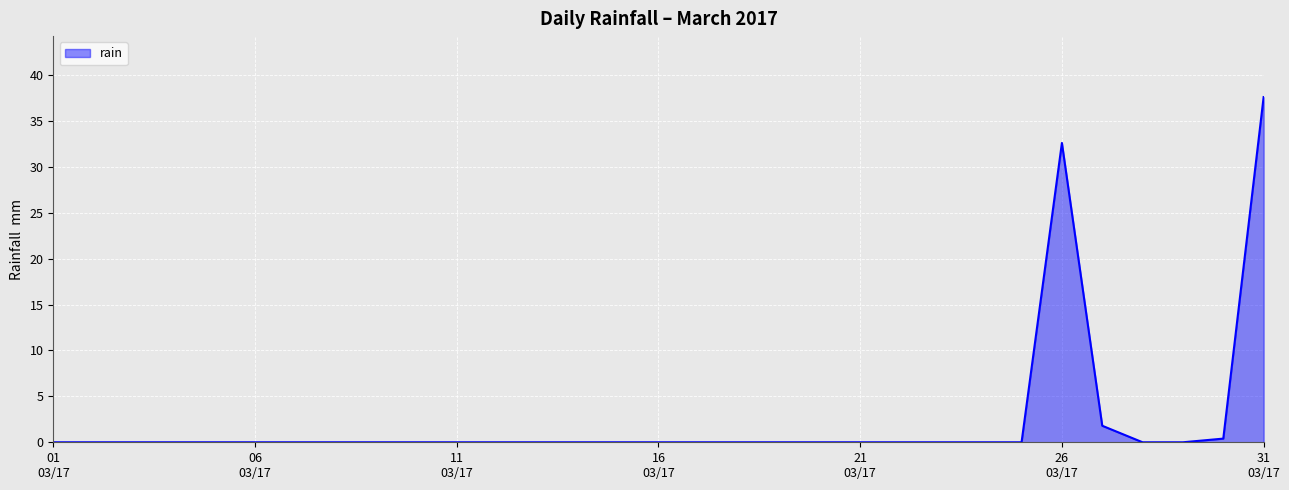

What is the greatest value displayed?

37.6